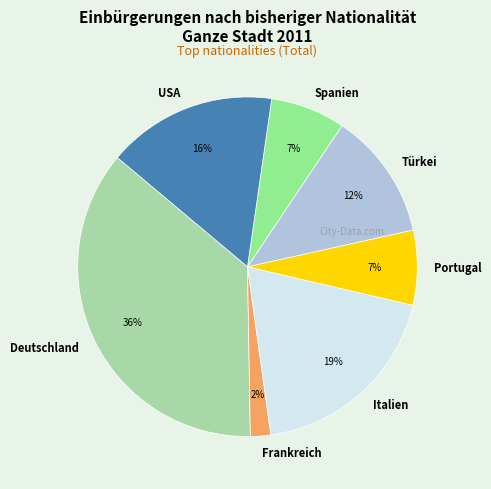

Is Deutschland the majority of the pie?

No